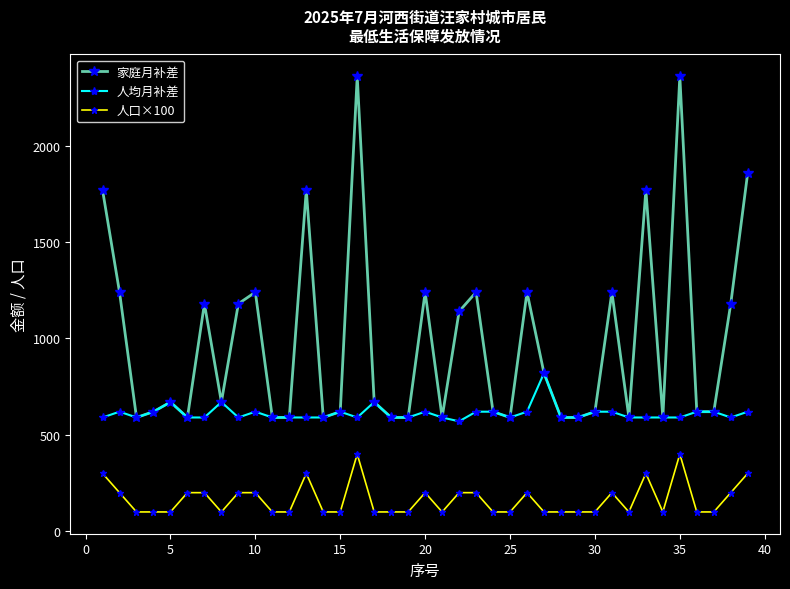

True or false: 人口×100 and 人均月补差 intersect in this chart.

False